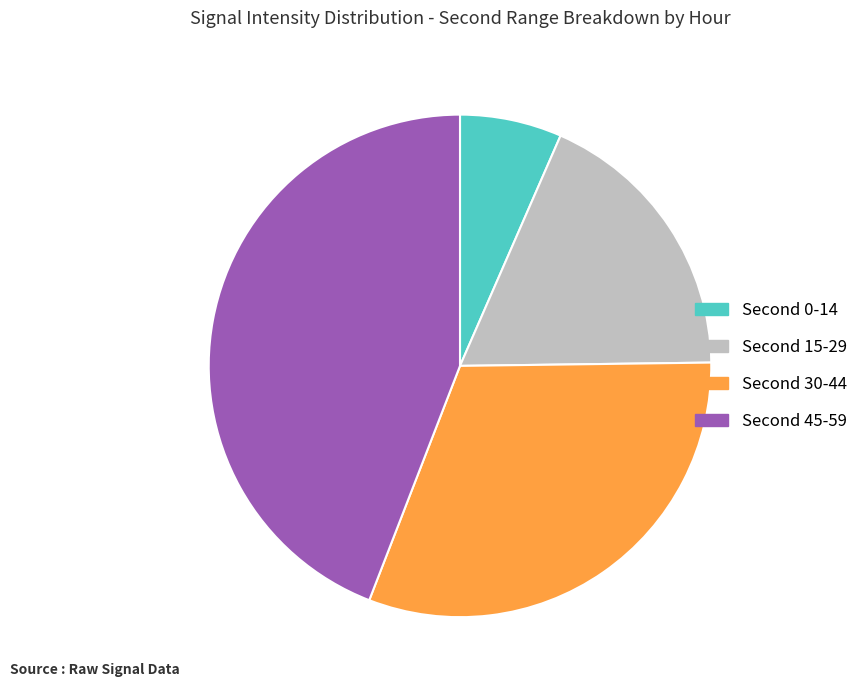

Is there a majority slice in this chart?

No